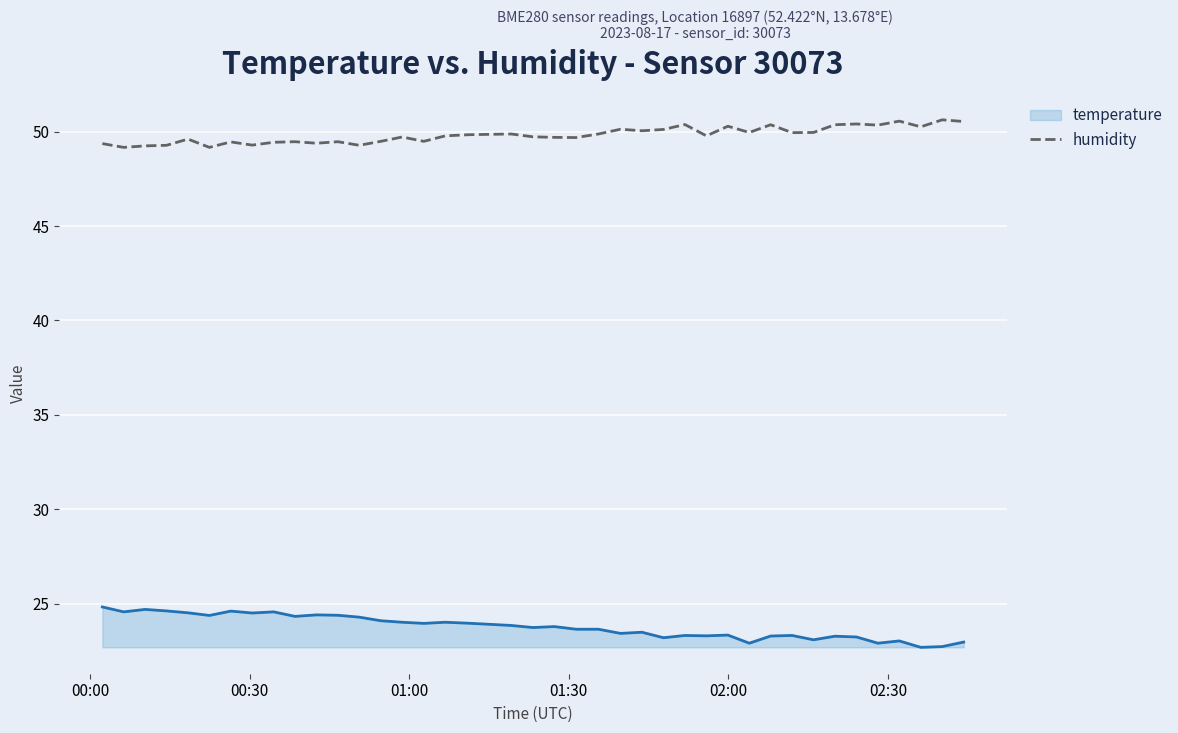

True or false: humidity and temperature cross at least once.

False